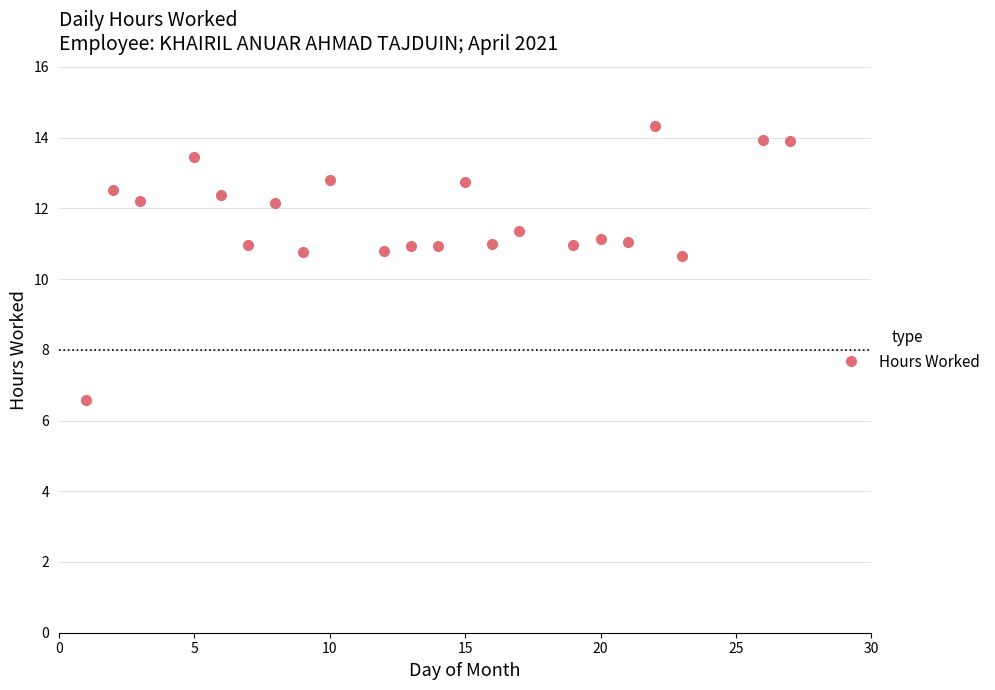

True or false: there are more than 0 points higher than both neighbors.

True